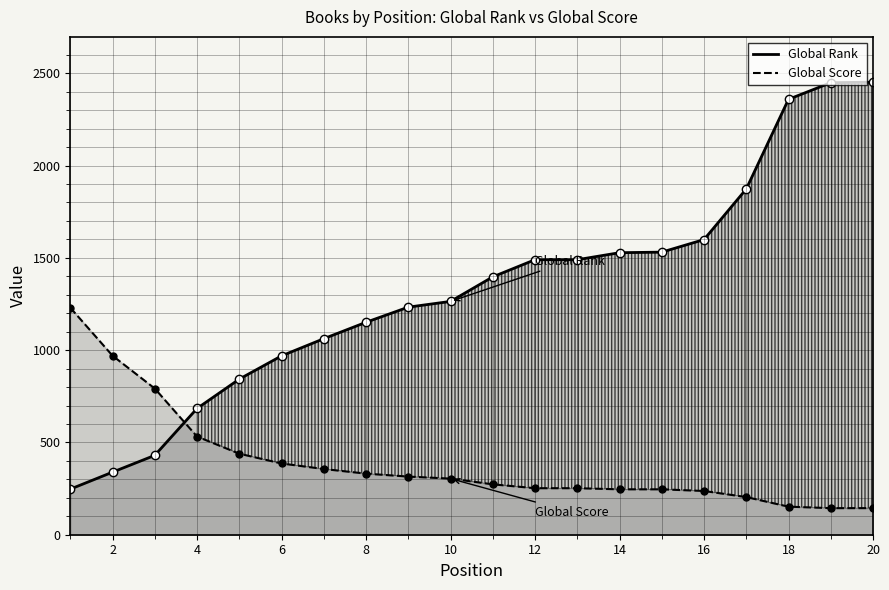

What is the difference between the Global Rank values at 16 and 6?

630